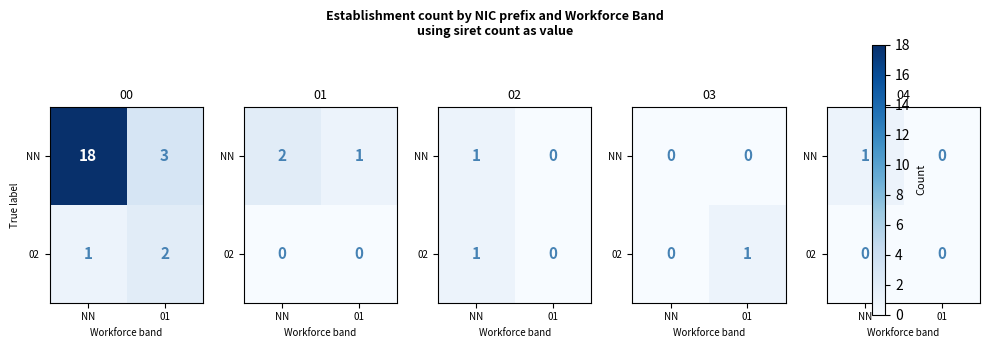

Which series changed the most between NN and 01?

NN